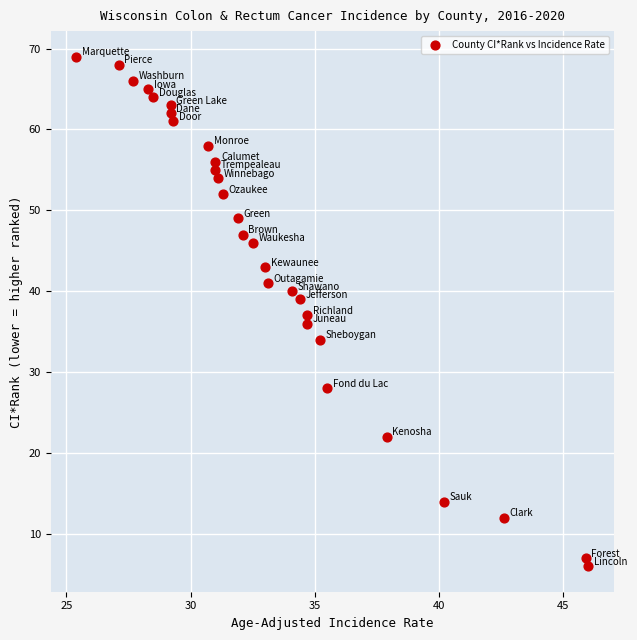

What is the range of Y values (max minus min)?

63